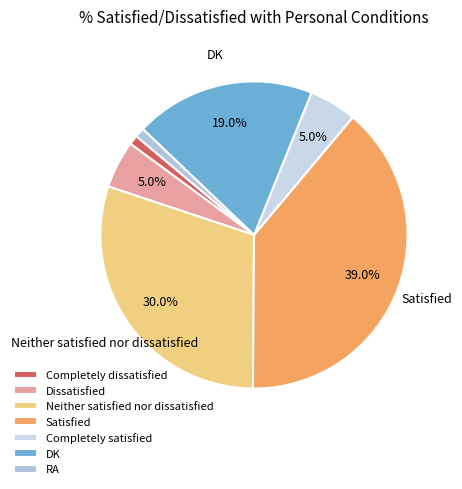

Is there a majority slice in this chart?

No